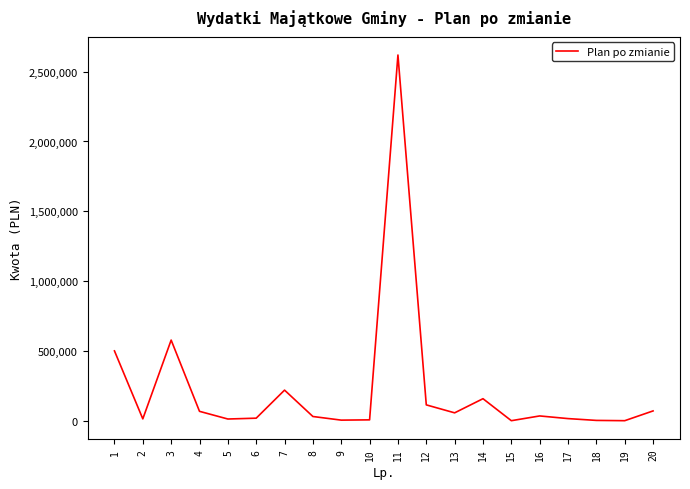

How many series are shown in this chart?

1